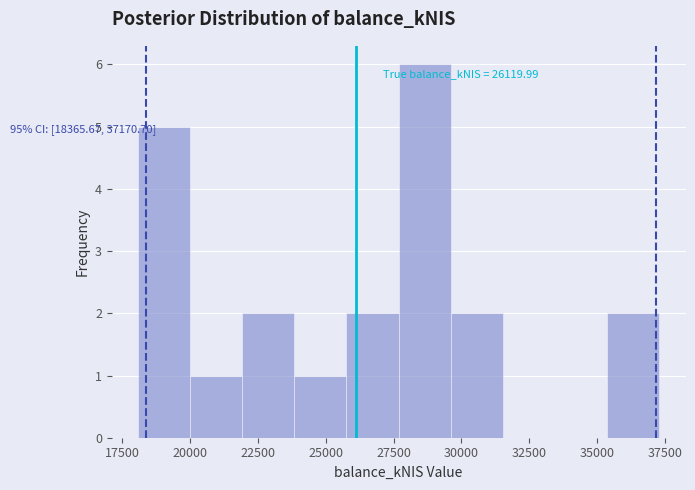

Read against the x-axis, roughly where is the centre of the tallest bar?

28500